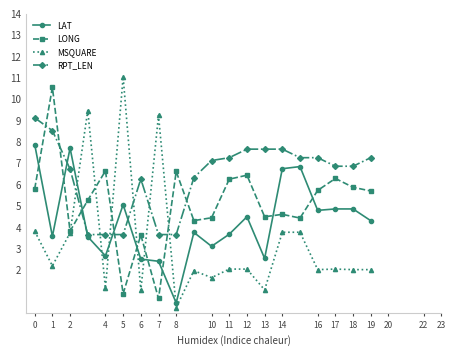

At how many categories does at least one series exceed 3?

20